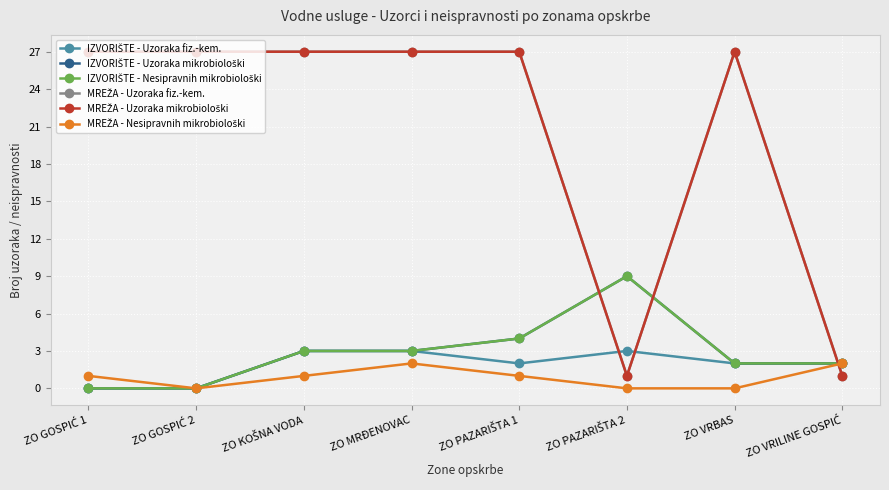

What is the approximate value of MREŽA - Uzoraka mikrobiološki at ZO KOŠNA VODA, to the nearest 5?

25